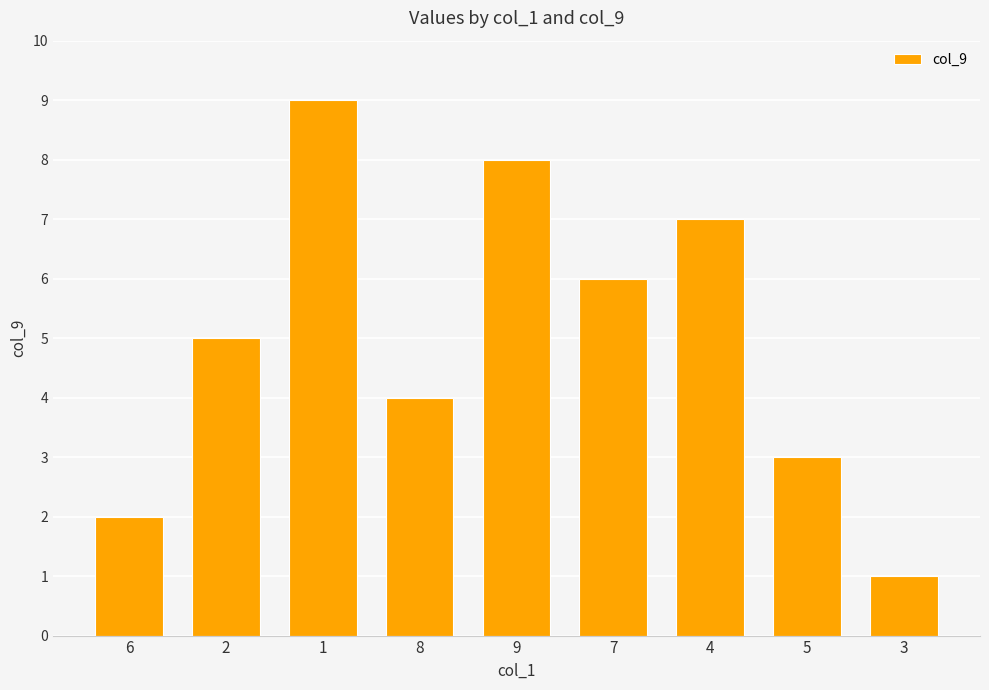

What is the smallest value displayed?

1